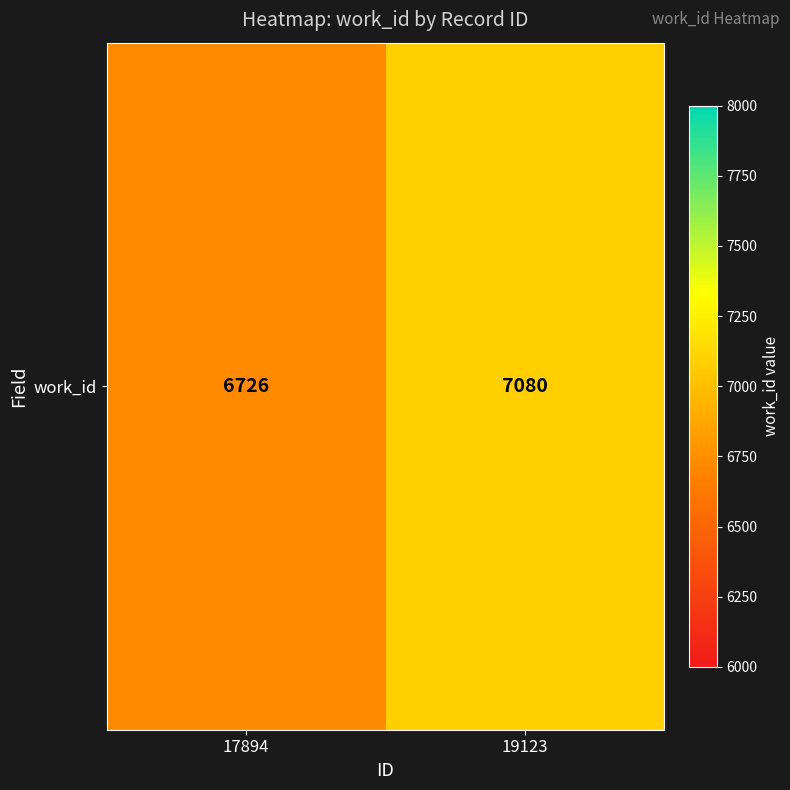

What is the difference between the values at 19123 and 17894?

354